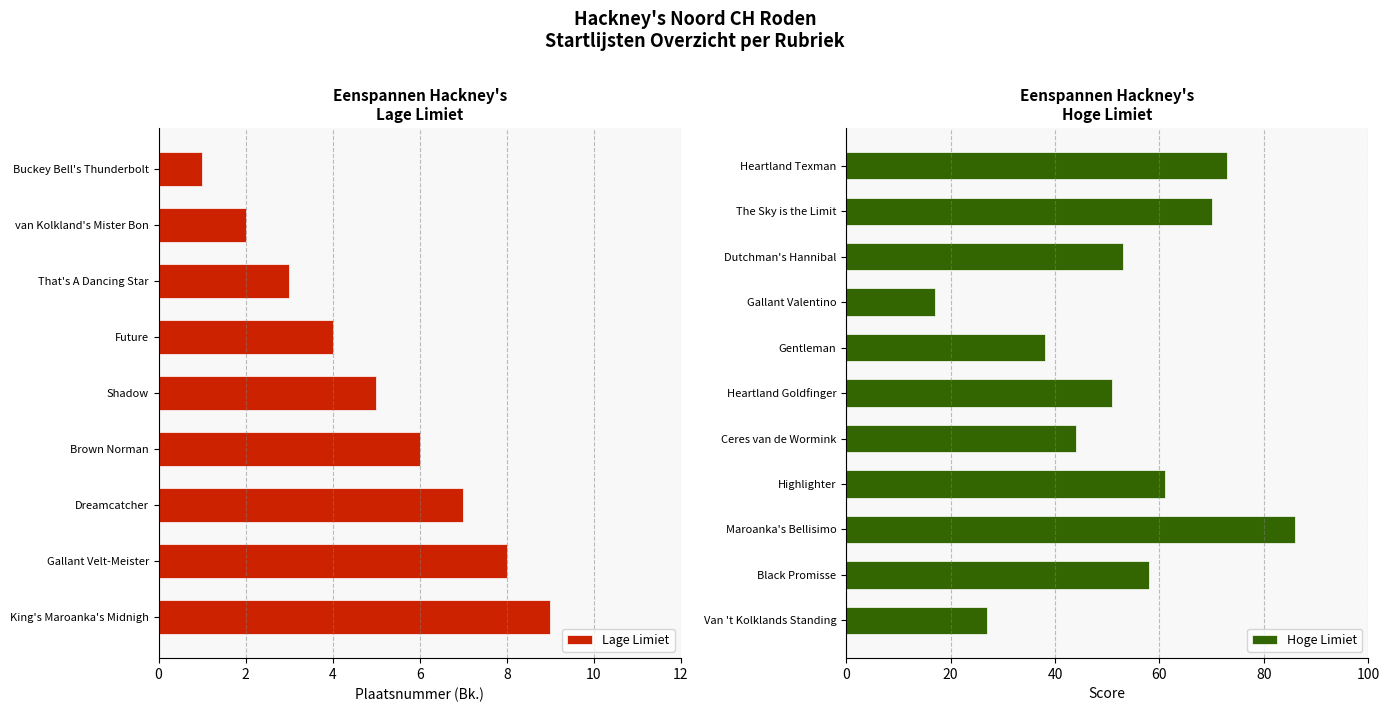

What is the difference between the maximum and minimum values in the Lage Limiet series?

8